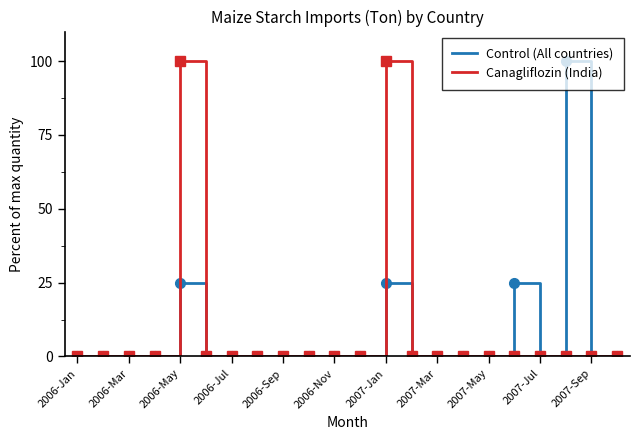

What are all the series names shown in the legend?

Control (All countries), Canagliflozin (India)